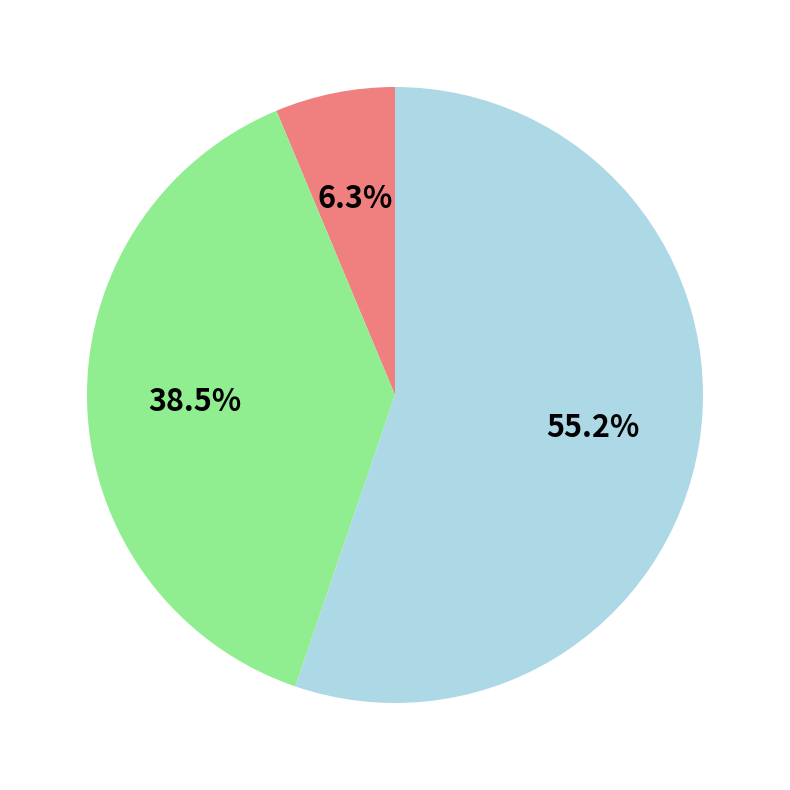

Is there any slice that represents more than half of the pie?

Yes